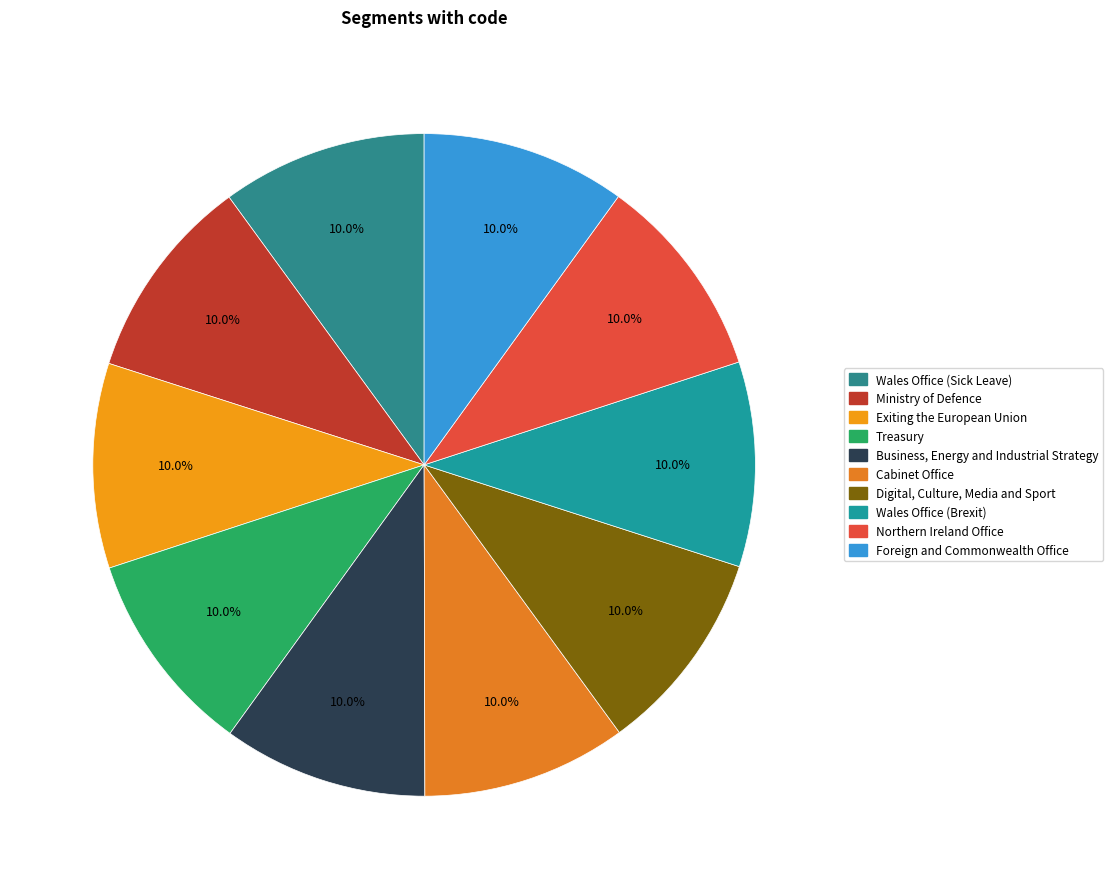

How many slices are in this pie chart?

10